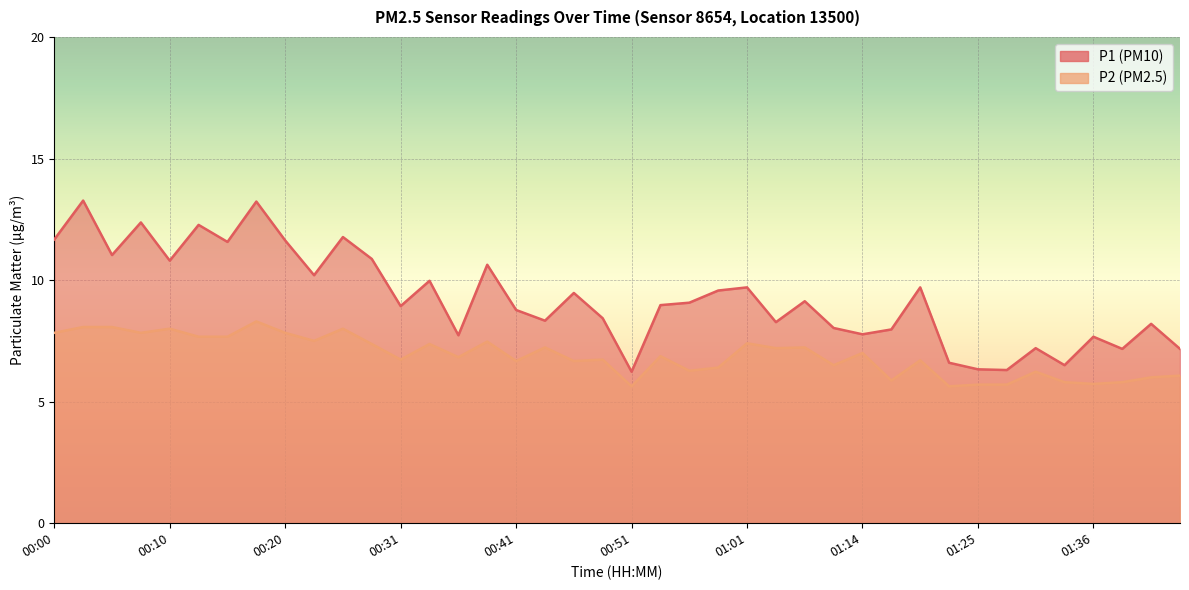

List the series in order of their peak value, highest first.

P1, P2